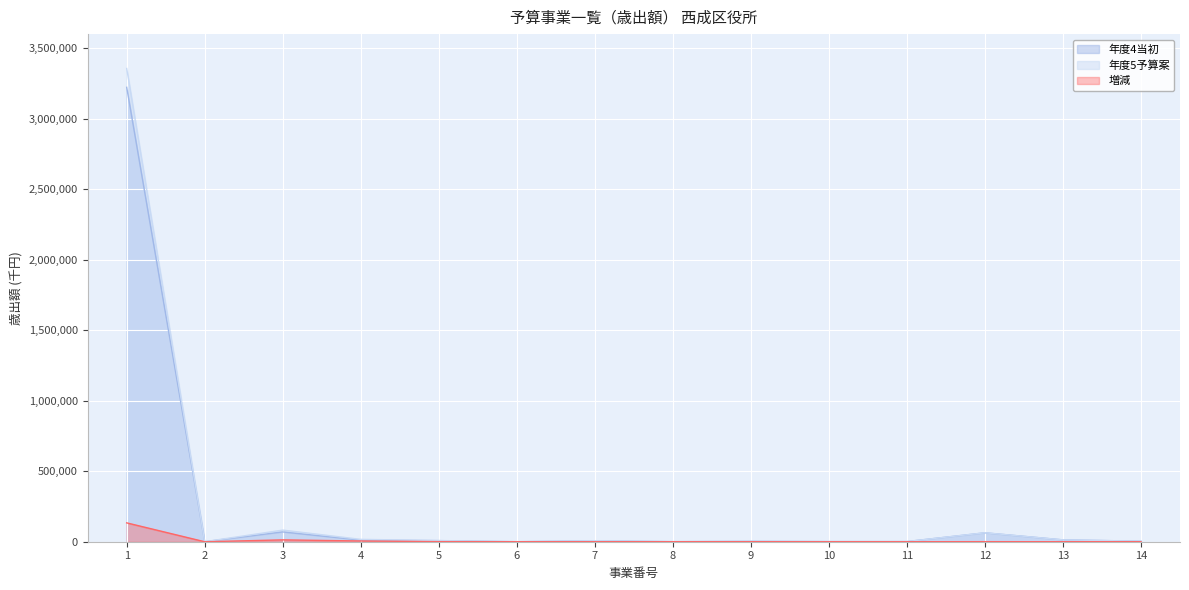

Which series ends up on top after the final intersection of 年度4当初 and 年度5予算案?

年度5予算案